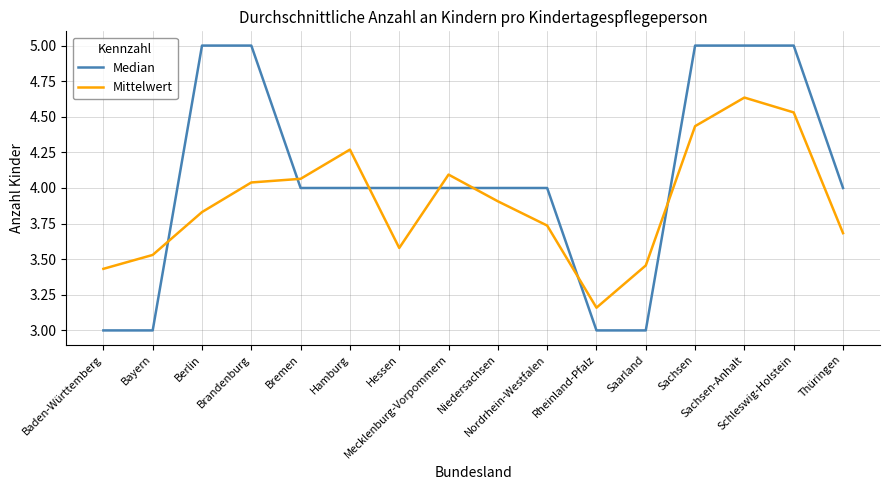

What are all the series names shown in the legend?

Median, Mittelwert